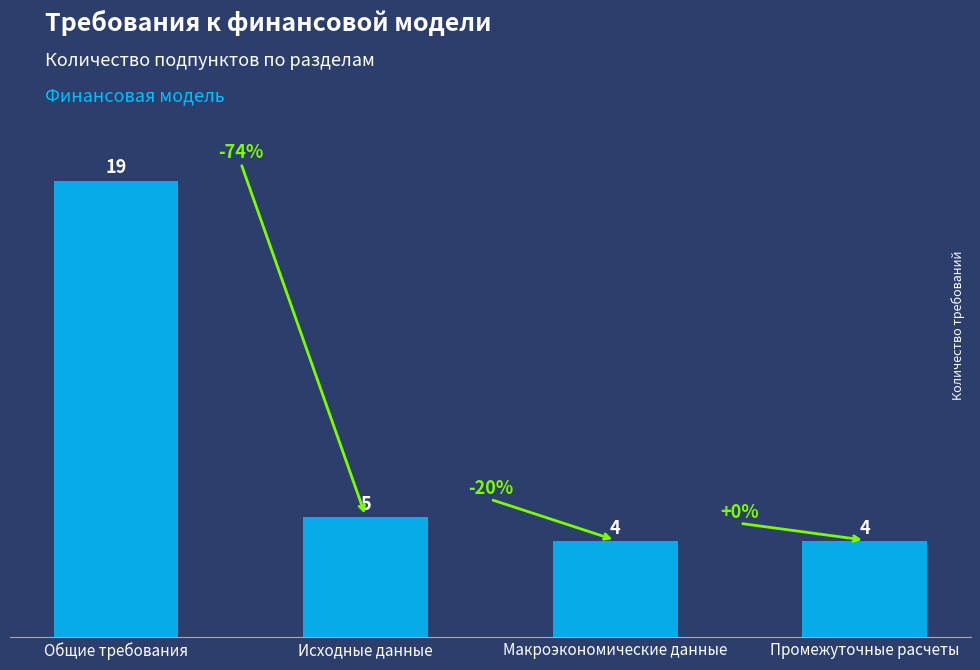

The chart shows a value of 19 at Общие требования. True or false?

True